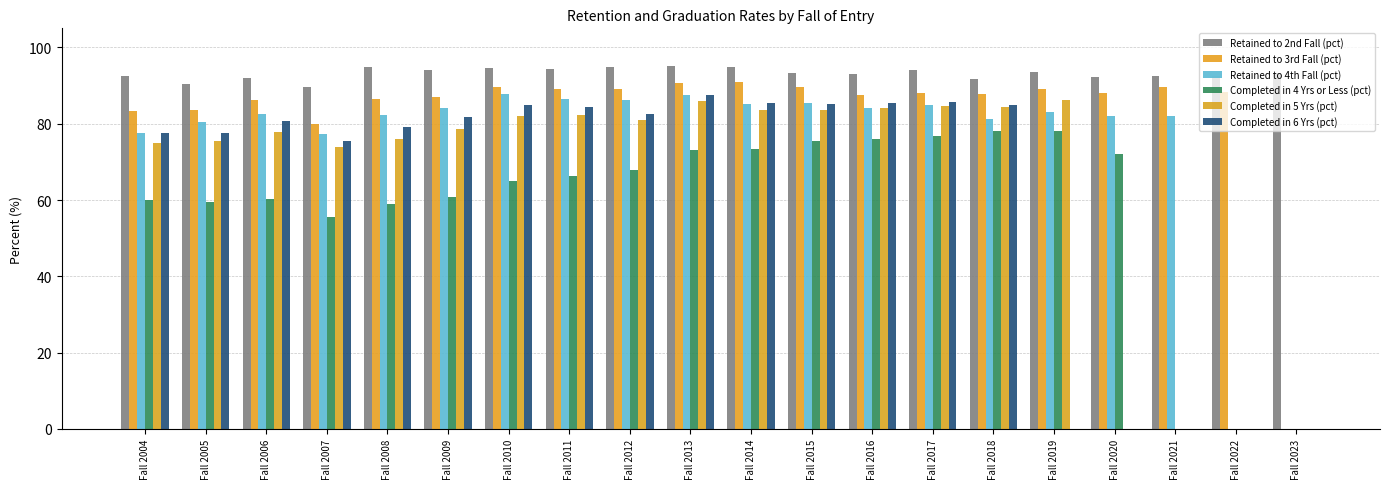

At which label does Retained to 4th Fall (pct) first exceed 82?

Fall 2006